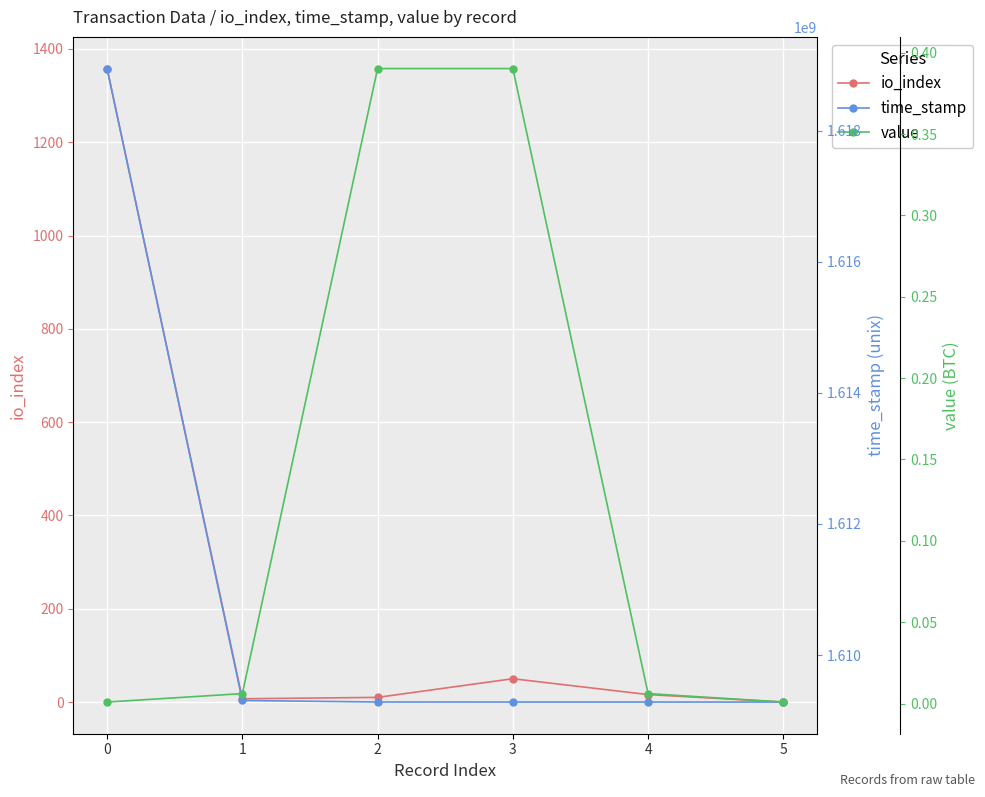

What is the difference between the value values at 2 and 0?

0.4